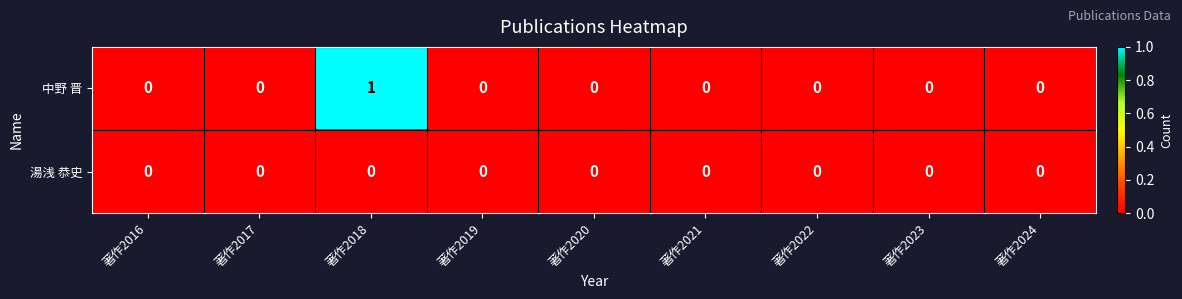

Which label corresponds to the largest value in the chart?

著作2018